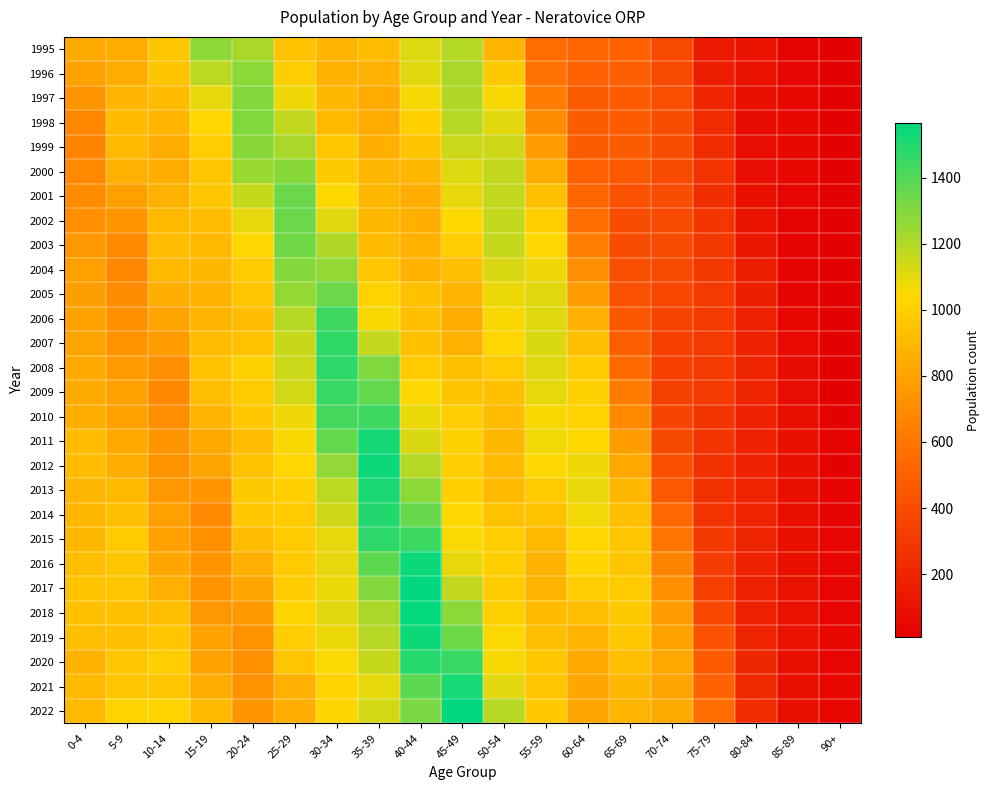

Reading left to right, list all the values displayed in this chart.

1995: 0-4=838	5-9=840	10-14=962	15-19=1277	20-24=1218	25-29=946	30-34=888	35-39=919	40-44=1118	45-49=1199	50-54=883	55-59=563	60-64=525	65-69=502	70-74=386	75-79=138	80-84=111	85-89=35	90+=12
1996: 0-4=802	5-9=844	10-14=954	15-19=1182	20-24=1281	25-29=998	30-34=879	35-39=868	40-44=1111	45-49=1217	50-54=979	55-59=583	60-64=505	65-69=494	70-74=383	75-79=160	80-84=106	85-89=42	90+=9
1997: 0-4=743	5-9=883	10-14=914	15-19=1100	20-24=1297	25-29=1080	30-34=900	35-39=845	40-44=1066	45-49=1208	50-54=1060	55-59=629	60-64=481	65-69=477	70-74=408	75-79=201	80-84=91	85-89=49	90+=11
1998: 0-4=681	5-9=914	10-14=886	15-19=1037	20-24=1302	25-29=1168	30-34=904	35-39=847	40-44=1004	45-49=1193	50-54=1102	55-59=708	60-64=481	65-69=474	70-74=407	75-79=231	80-84=73	85-89=54	90+=12
1999: 0-4=671	5-9=908	10-14=854	15-19=997	20-24=1289	25-29=1217	30-34=968	35-39=863	40-44=953	45-49=1150	50-54=1144	55-59=779	60-64=483	65-69=483	70-74=397	75-79=243	80-84=77	85-89=55	90+=13
2000: 0-4=689	5-9=872	10-14=854	15-19=963	20-24=1252	25-29=1286	30-34=979	35-39=893	40-44=896	45-49=1114	50-54=1169	55-59=846	60-64=502	65-69=464	70-74=392	75-79=268	80-84=76	85-89=51	90+=12
2001: 0-4=705	5-9=793	10-14=871	15-19=958	20-24=1164	25-29=1349	30-34=1043	35-39=898	40-44=852	45-49=1090	50-54=1170	55-59=939	60-64=526	65-69=428	70-74=396	75-79=247	80-84=92	85-89=42	90+=9
2002: 0-4=715	5-9=751	10-14=904	15-19=917	20-24=1096	25-29=1350	30-34=1110	35-39=899	40-44=861	45-49=1045	50-54=1167	55-59=1004	60-64=567	65-69=407	70-74=391	75-79=288	80-84=107	85-89=35	90+=11
2003: 0-4=752	5-9=695	10-14=920	15-19=906	20-24=1041	25-29=1337	30-34=1208	35-39=915	40-44=867	45-49=998	50-54=1162	55-59=1048	60-64=636	65-69=407	70-74=388	75-79=295	80-84=135	85-89=32	90+=10
2004: 0-4=787	5-9=683	10-14=910	15-19=895	20-24=985	25-29=1294	30-34=1264	35-39=961	40-44=878	45-49=925	50-54=1122	55-59=1080	60-64=712	65-69=408	70-74=384	75-79=296	80-84=156	85-89=29	90+=13
2005: 0-4=782	5-9=702	10-14=860	15-19=881	20-24=958	25-29=1261	30-34=1345	35-39=1019	40-44=936	45-49=883	50-54=1084	55-59=1104	60-64=781	65-69=429	70-74=371	75-79=304	80-84=172	85-89=36	90+=10
2006: 0-4=801	5-9=722	10-14=811	15-19=882	20-24=920	25-29=1198	30-34=1437	35-39=1061	40-44=932	45-49=846	50-54=1062	55-59=1109	60-64=865	65-69=450	70-74=352	75-79=306	80-84=175	85-89=48	90+=15
2007: 0-4=807	5-9=741	10-14=781	15-19=920	20-24=942	25-29=1161	30-34=1466	35-39=1165	40-44=936	45-49=871	50-54=1036	55-59=1120	60-64=931	65-69=488	70-74=335	75-79=310	80-84=188	85-89=65	90+=13
2008: 0-4=833	5-9=771	10-14=711	15-19=948	20-24=1010	25-29=1152	30-34=1469	35-39=1302	40-44=981	45-49=936	50-54=983	55-59=1112	60-64=988	65-69=550	70-74=336	75-79=308	80-84=193	85-89=75	90+=13
2009: 0-4=838	5-9=795	10-14=683	15-19=929	20-24=987	25-29=1139	30-34=1452	35-39=1365	40-44=1049	45-49=952	50-54=934	55-59=1098	60-64=1007	65-69=629	70-74=341	75-79=304	80-84=191	85-89=78	90+=15
2010: 0-4=861	5-9=796	10-14=710	15-19=884	20-24=970	25-29=1077	30-34=1429	35-39=1438	40-44=1087	45-49=995	50-54=921	55-59=1064	60-64=1018	65-69=691	70-74=363	75-79=282	80-84=188	85-89=89	90+=18
2011: 0-4=918	5-9=828	10-14=744	15-19=831	20-24=920	25-29=1060	30-34=1364	35-39=1526	40-44=1124	45-49=1009	50-54=903	55-59=1071	60-64=1044	65-69=774	70-74=378	75-79=274	80-84=186	85-89=95	90+=23
2012: 0-4=919	5-9=862	10-14=736	15-19=812	20-24=941	25-29=1037	30-34=1266	35-39=1543	40-44=1198	45-49=998	50-54=905	55-59=1052	60-64=1081	65-69=834	70-74=418	75-79=260	80-84=185	85-89=97	90+=20
2013: 0-4=891	5-9=908	10-14=756	15-19=747	20-24=977	25-29=1005	30-34=1180	35-39=1514	40-44=1280	45-49=1004	50-54=911	55-59=988	60-64=1091	65-69=895	70-74=466	75-79=262	80-84=195	85-89=87	90+=30
2014: 0-4=895	5-9=932	10-14=787	15-19=690	20-24=970	25-29=981	30-34=1146	35-39=1496	40-44=1356	45-49=1050	50-54=945	55-59=948	60-64=1071	65-69=928	70-74=541	75-79=268	80-84=196	85-89=88	90+=33
2015: 0-4=902	5-9=980	10-14=786	15-19=722	20-24=920	25-29=983	30-34=1097	35-39=1469	40-44=1442	45-49=1055	50-54=1000	55-59=904	60-64=1042	65-69=963	70-74=601	75-79=295	80-84=193	85-89=93	90+=39
2016: 0-4=932	5-9=964	10-14=818	15-19=746	20-24=865	25-29=985	30-34=1097	35-39=1377	40-44=1539	45-49=1094	50-54=1005	55-59=879	60-64=1029	65-69=966	70-74=667	75-79=316	80-84=183	85-89=96	90+=38
2017: 0-4=950	5-9=958	10-14=864	15-19=737	20-24=825	25-29=990	30-34=1087	35-39=1298	40-44=1563	45-49=1173	50-54=993	55-59=886	60-64=999	65-69=982	70-74=718	75-79=334	80-84=180	85-89=101	90+=38
2018: 0-4=936	5-9=939	10-14=927	15-19=753	20-24=763	25-29=1032	30-34=1102	35-39=1221	40-44=1554	45-49=1278	50-54=1012	55-59=915	60-64=929	65-69=977	70-74=778	75-79=371	80-84=188	85-89=100	90+=42
2019: 0-4=925	5-9=930	10-14=966	15-19=799	20-24=728	25-29=1002	30-34=1085	35-39=1192	40-44=1536	45-49=1343	50-54=1053	55-59=929	60-64=884	65-69=974	70-74=802	75-79=429	80-84=192	85-89=106	90+=45
2020: 0-4=877	5-9=965	10-14=999	15-19=801	20-24=724	25-29=959	30-34=1055	35-39=1162	40-44=1487	45-49=1449	50-54=1061	55-59=969	60-64=834	65-69=930	70-74=830	75-79=472	80-84=211	85-89=91	90+=42
2021: 0-4=909	5-9=966	10-14=960	15-19=842	20-24=732	25-29=866	30-34=1023	35-39=1100	40-44=1375	45-49=1519	50-54=1102	55-59=958	60-64=820	65-69=900	70-74=811	75-79=516	80-84=218	85-89=91	90+=51
2022: 0-4=904	5-9=1021	10-14=1024	15-19=904	20-24=746	25-29=855	30-34=1031	35-39=1136	40-44=1316	45-49=1566	50-54=1194	55-59=971	60-64=819	65-69=884	70-74=839	75-79=562	80-84=238	85-89=90	90+=50